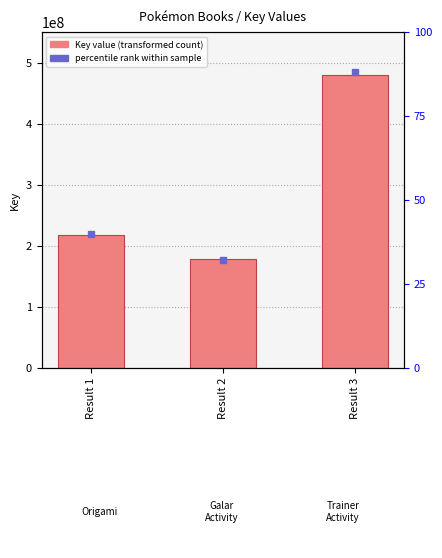

Read the value at Result 2.

178650816